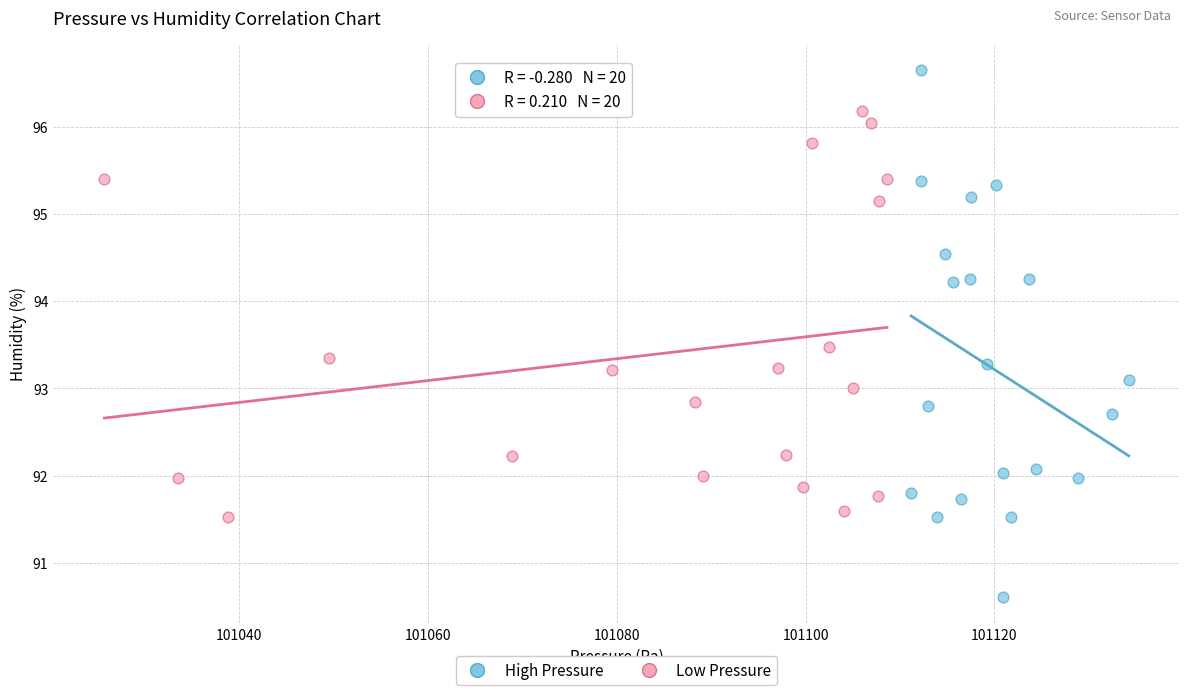

Which series reaches the minimum Y coordinate?

High Pressure